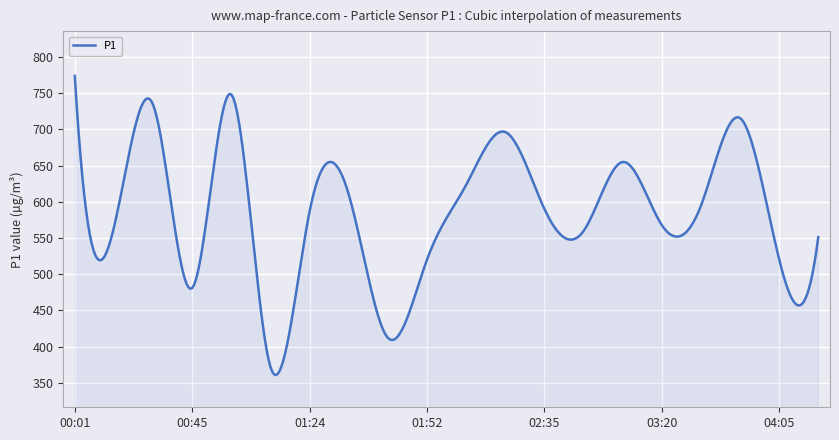

What is the difference between the maximum and minimum values?

413.2